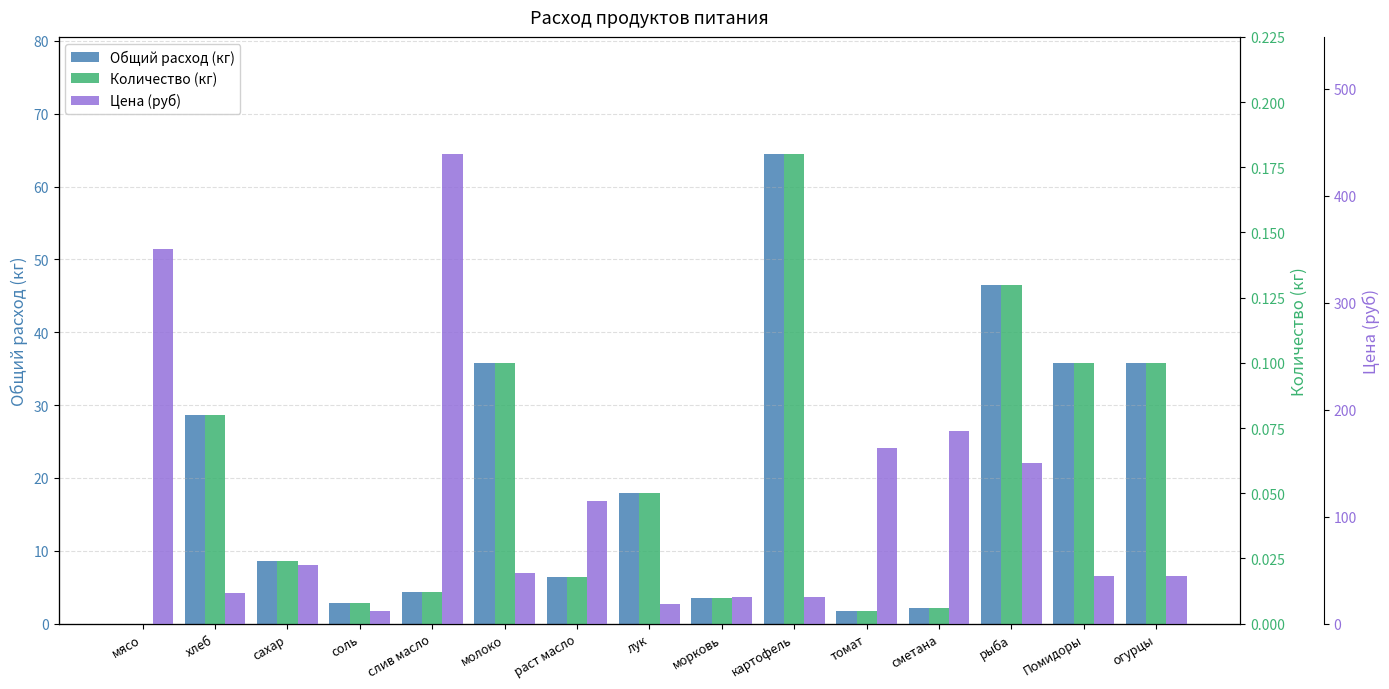

At which label does Цена (руб) reach its peak?

слив масло